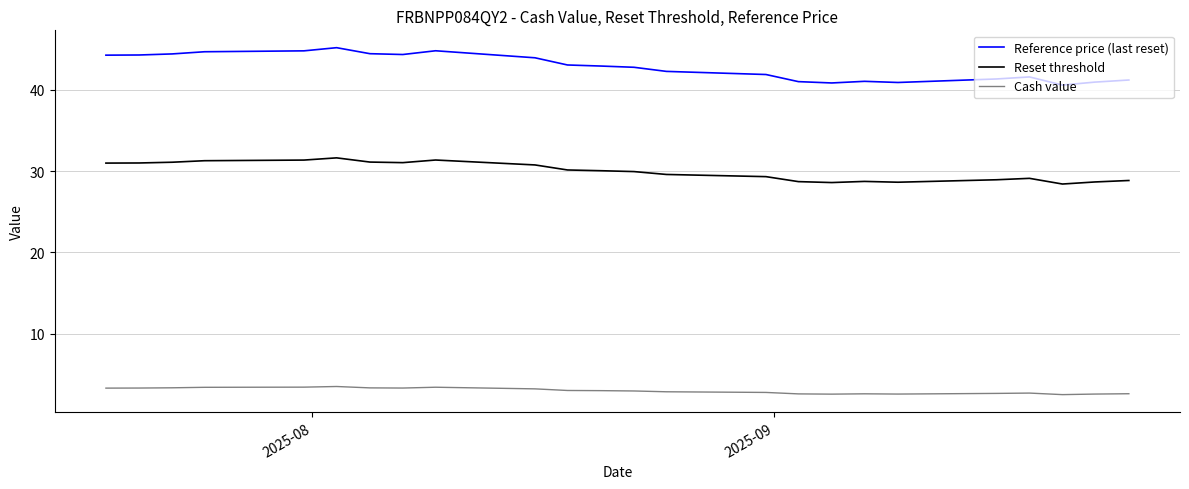

What is the difference between the maximum and minimum values in the Reference price (last reset) series?

4.6